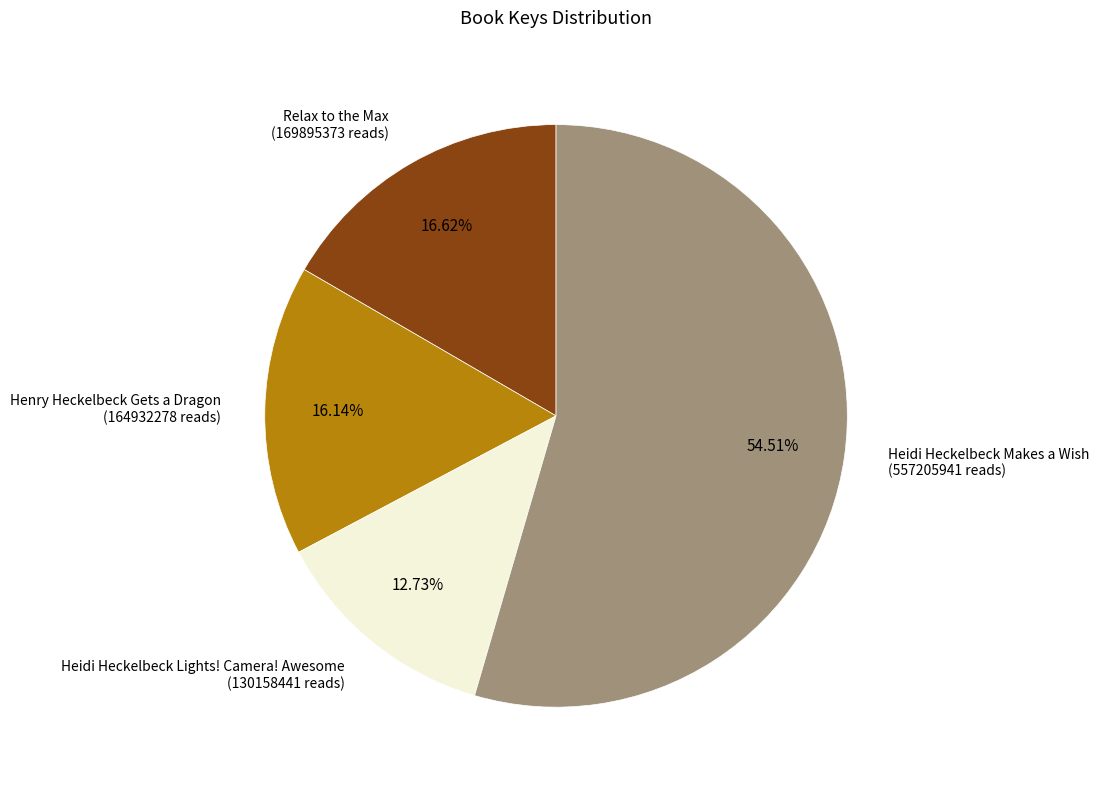

To the nearest percent, what is the difference between the largest and smallest slice percentages?

42%